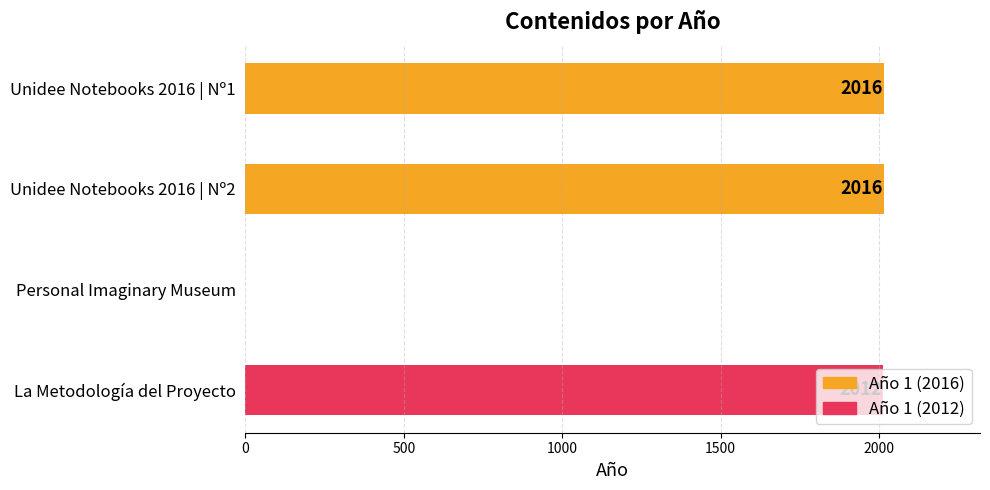

Are the bars horizontal?

Yes